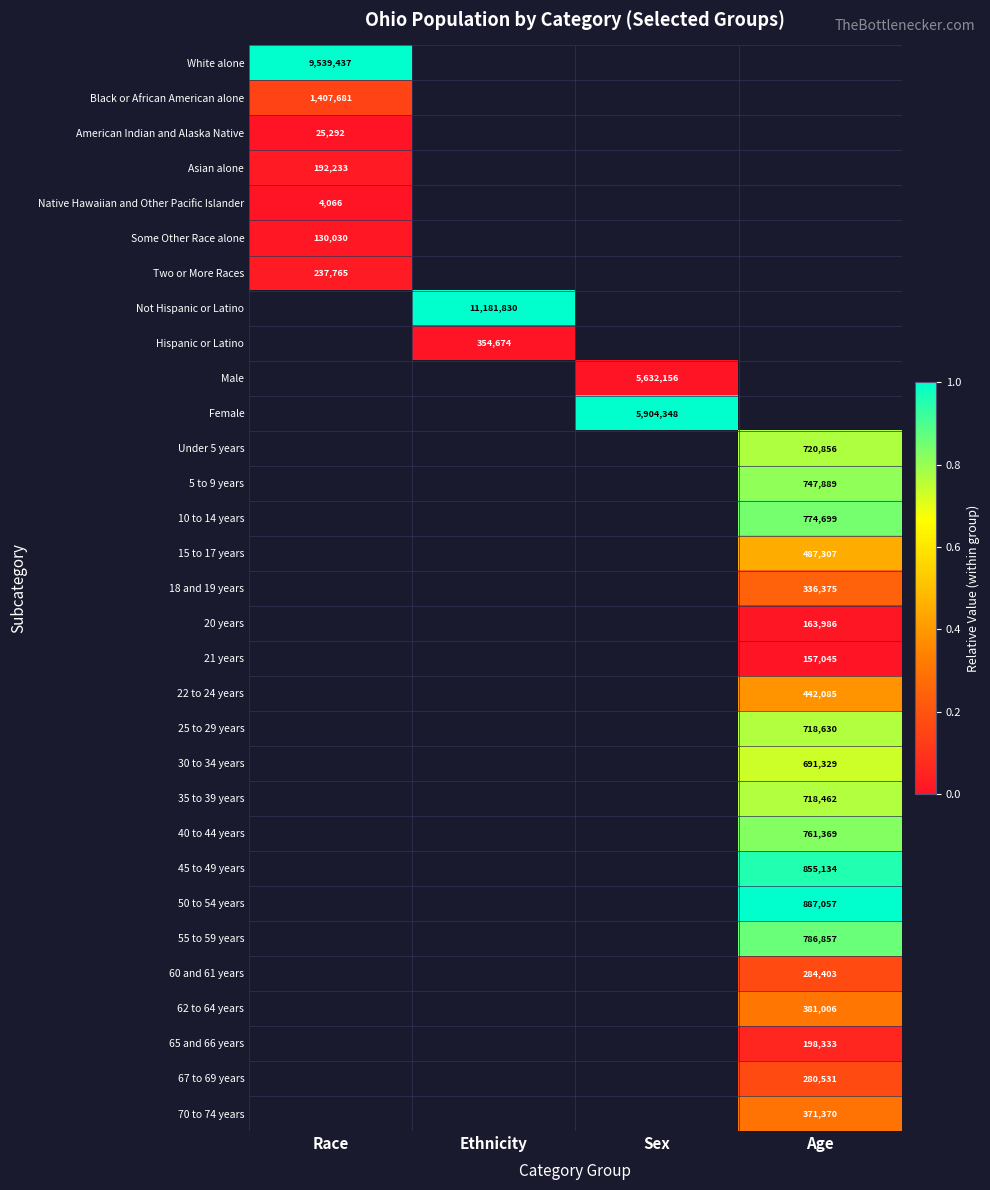

At how many categories does at least one series exceed 0?

4